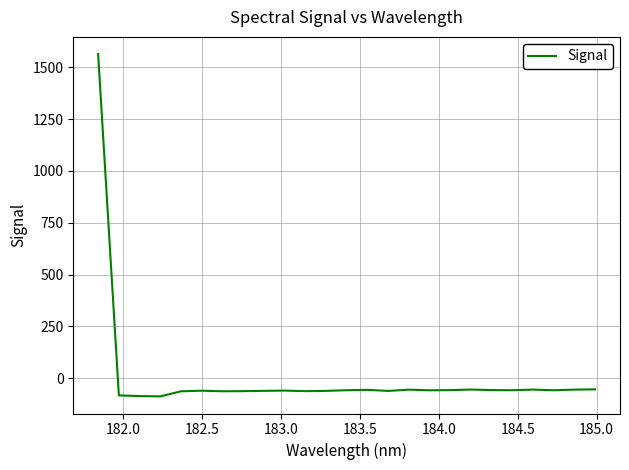

What is the difference between the maximum and minimum values?

1651.4